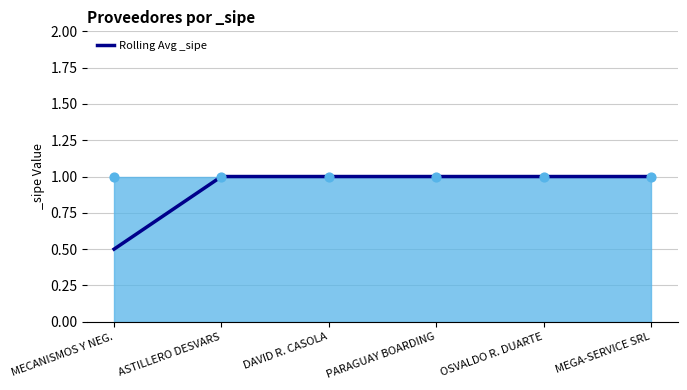

What is the change in value from MECANISMOS Y NEG. to MEGA-SERVICE SRL?

+0.5